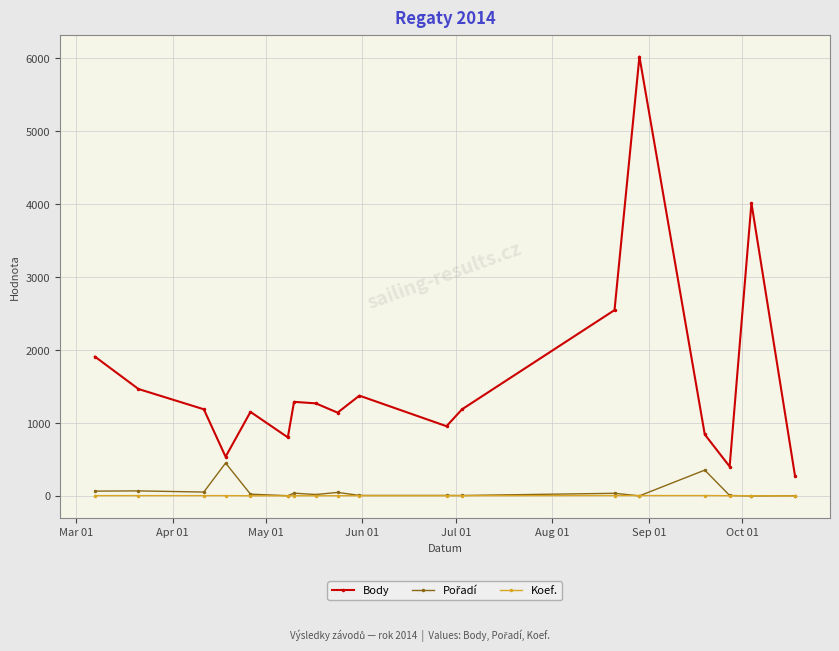

Which series has the widest spread of values?

Body